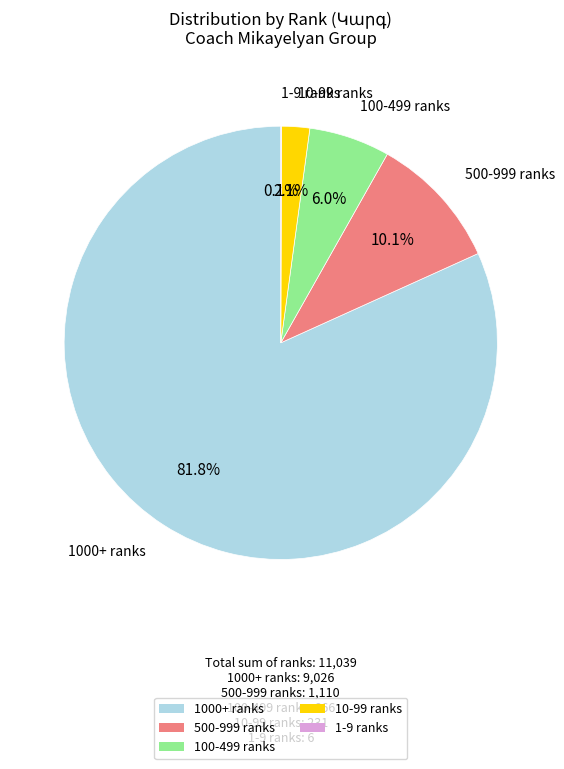

Combined, do 100-499 ranks and 500-999 ranks account for over 50%?

No